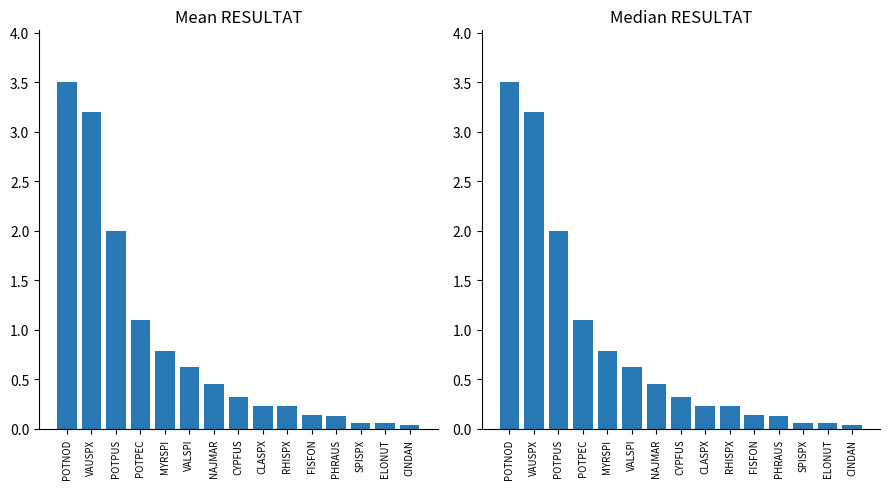

At which category does the chart reach its peak across all series?

POTNOD